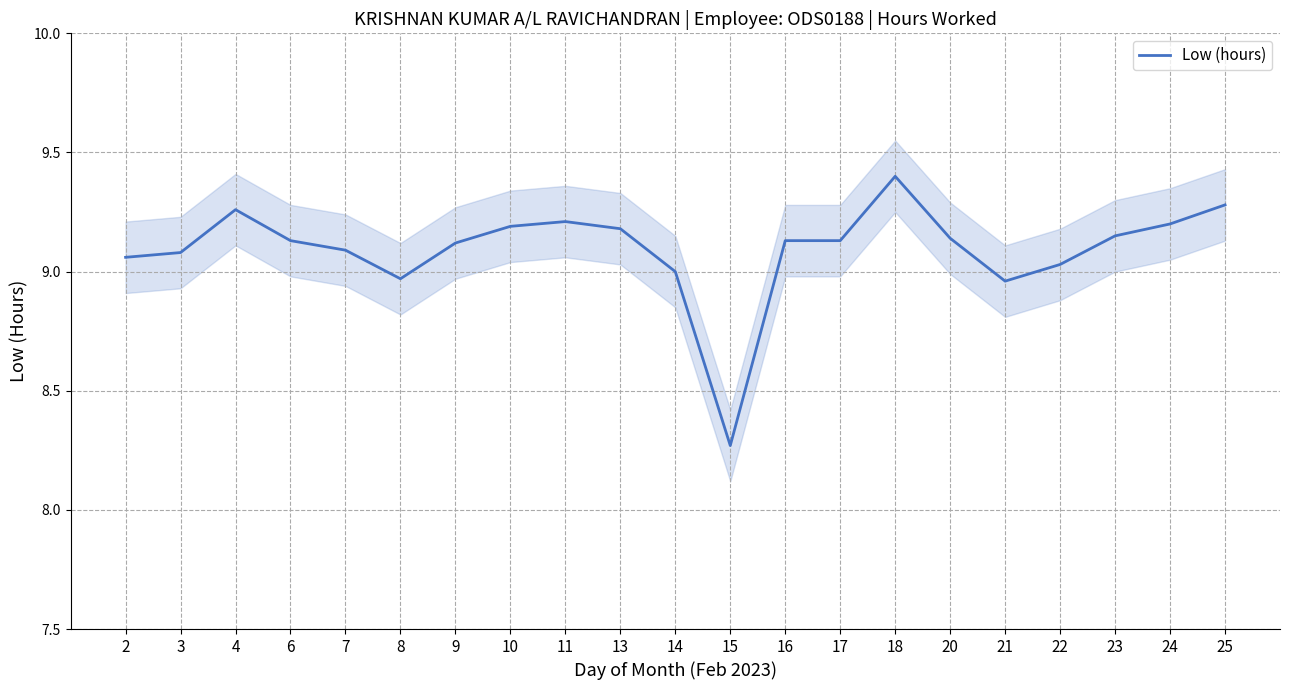

What is the ratio of the value at 4 to the value at 23?

1.0